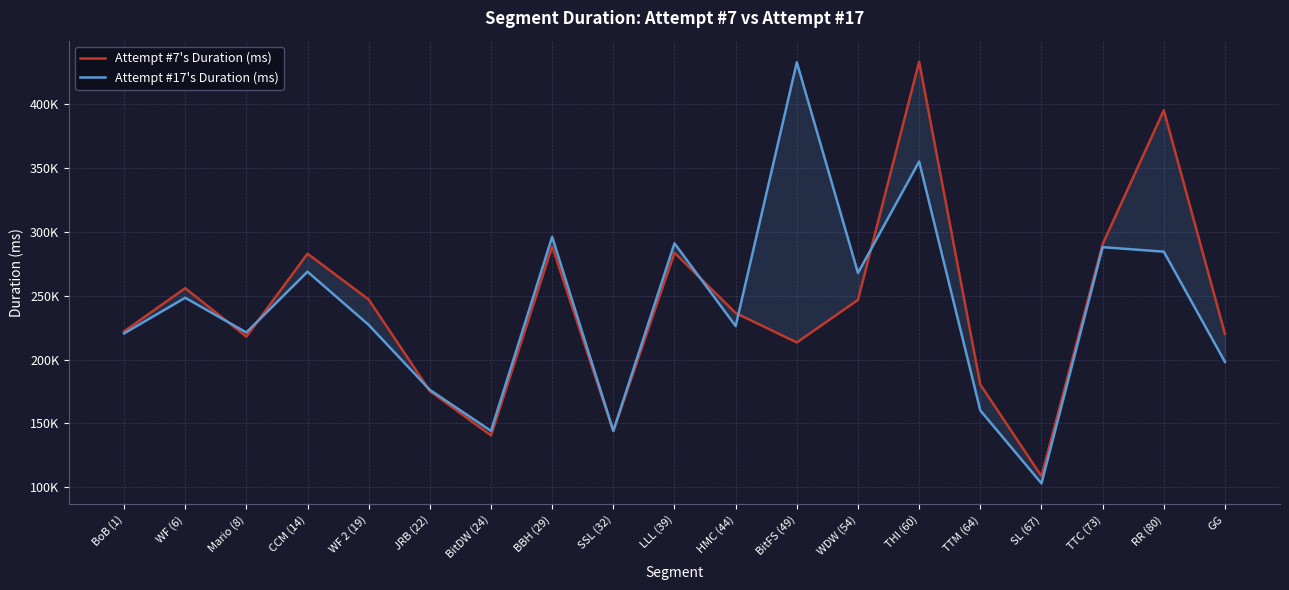

True or false: Attempt #7's Duration (ms) and Attempt #17's Duration (ms) cross at least once.

True